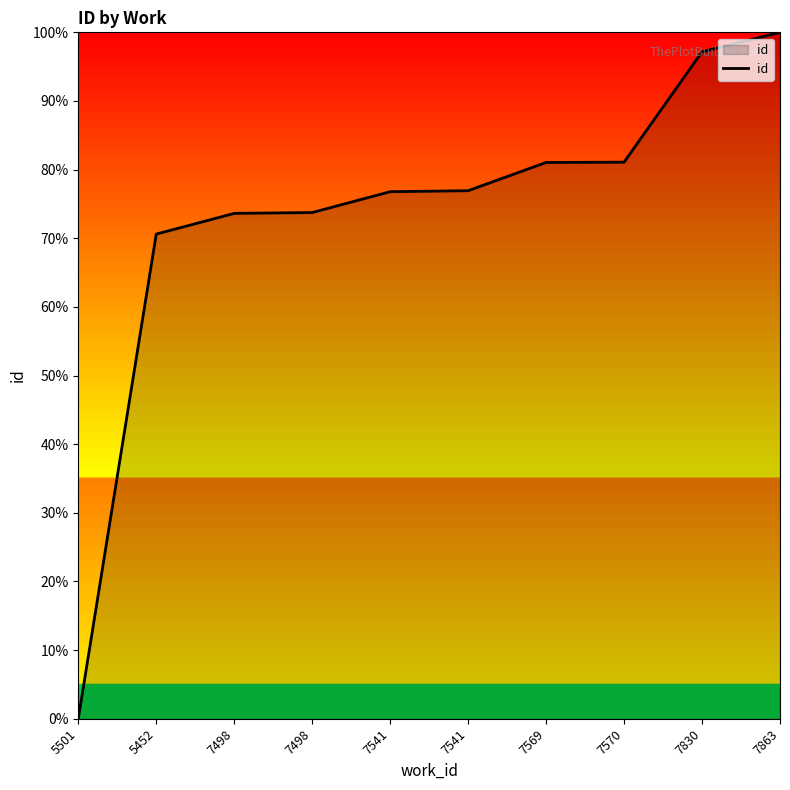

At which category does the chart reach its minimum across all series?

5501